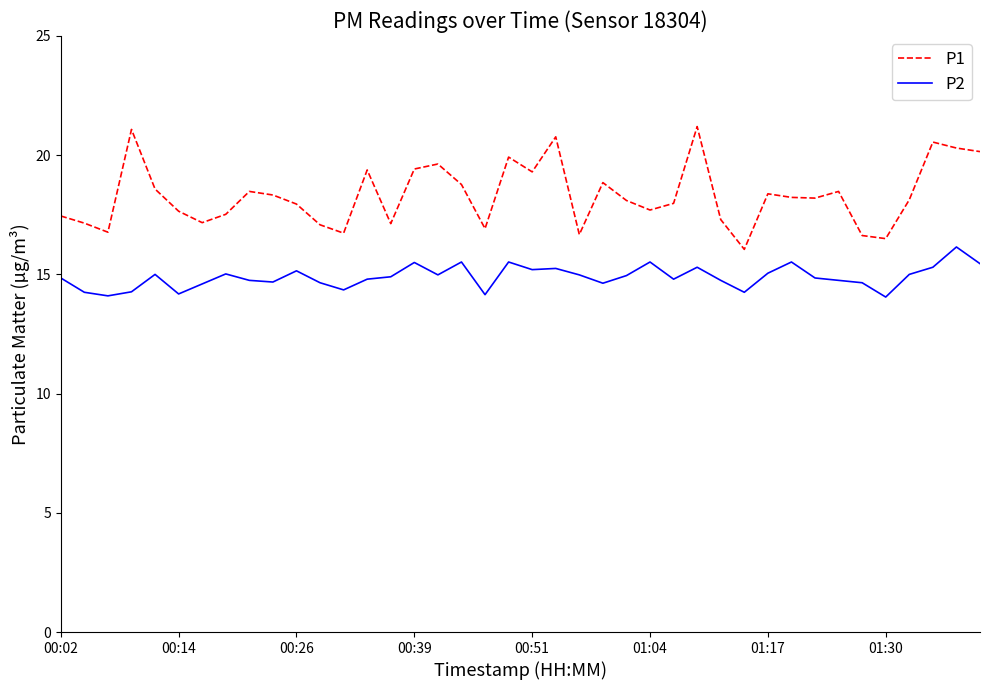

Does the chart display data point markers on the line(s)?

No